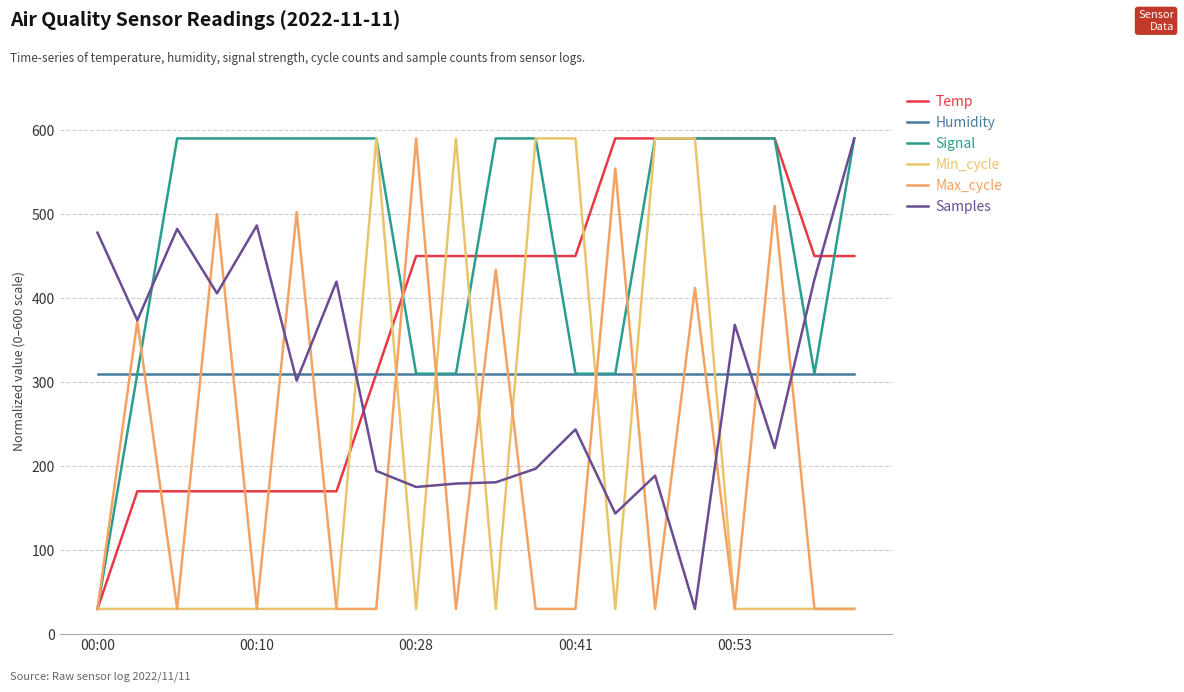

How many times do Temp and Signal cross each other?

4